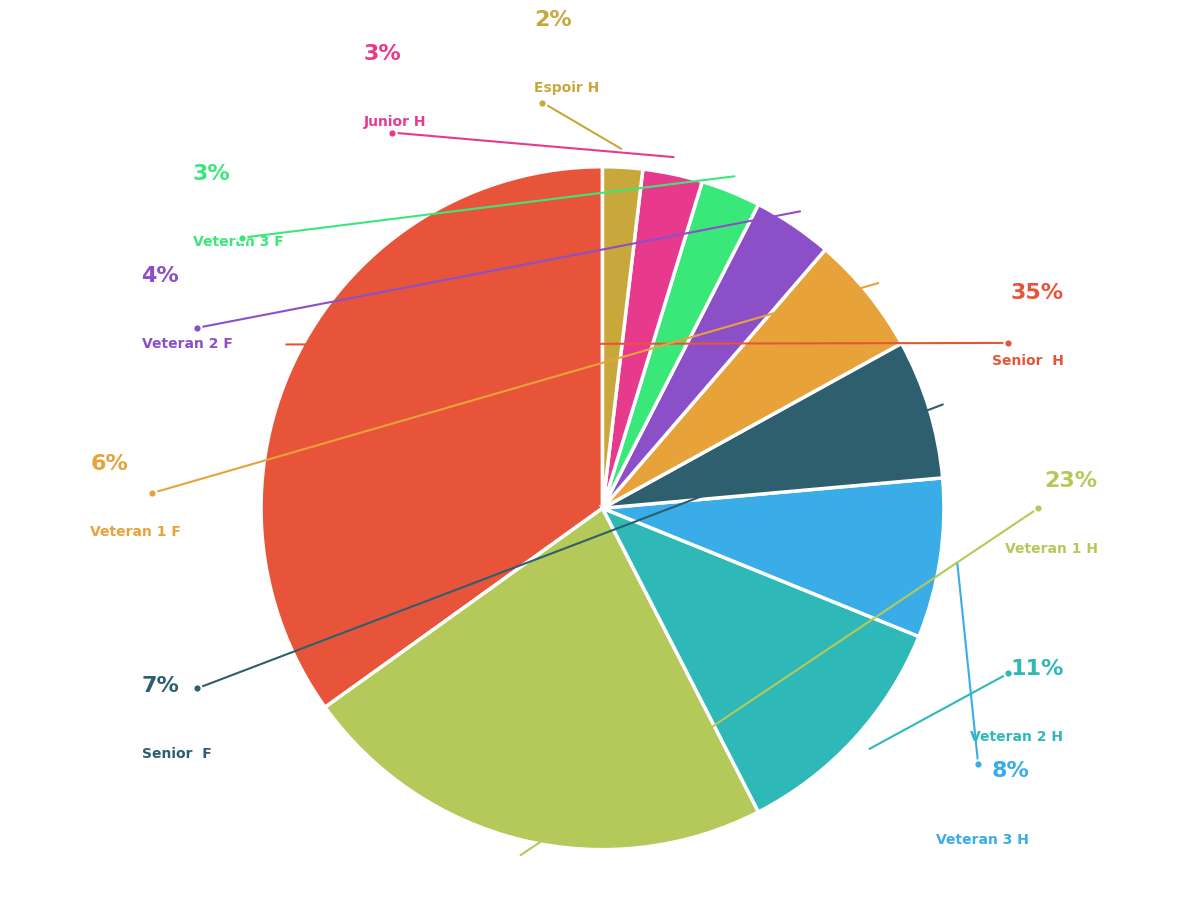

Rank the categories by value from highest to lowest.

Senior  H, Veteran 1 H, Veteran 2 H, Veteran 3 H, Senior  F, Veteran 1 F, Veteran 2 F, Veteran 3 F, Junior H, Espoir H